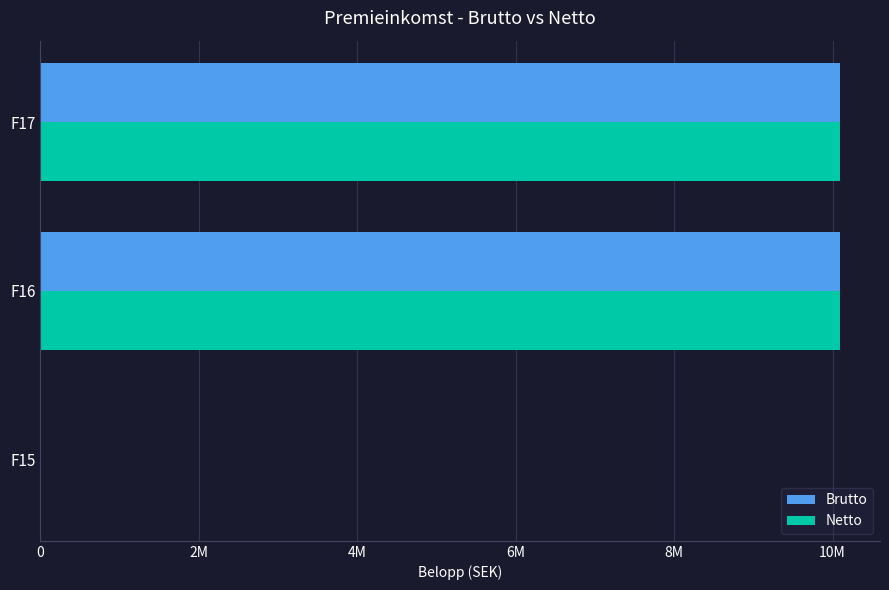

What are all the series names shown in the legend?

Brutto, Netto